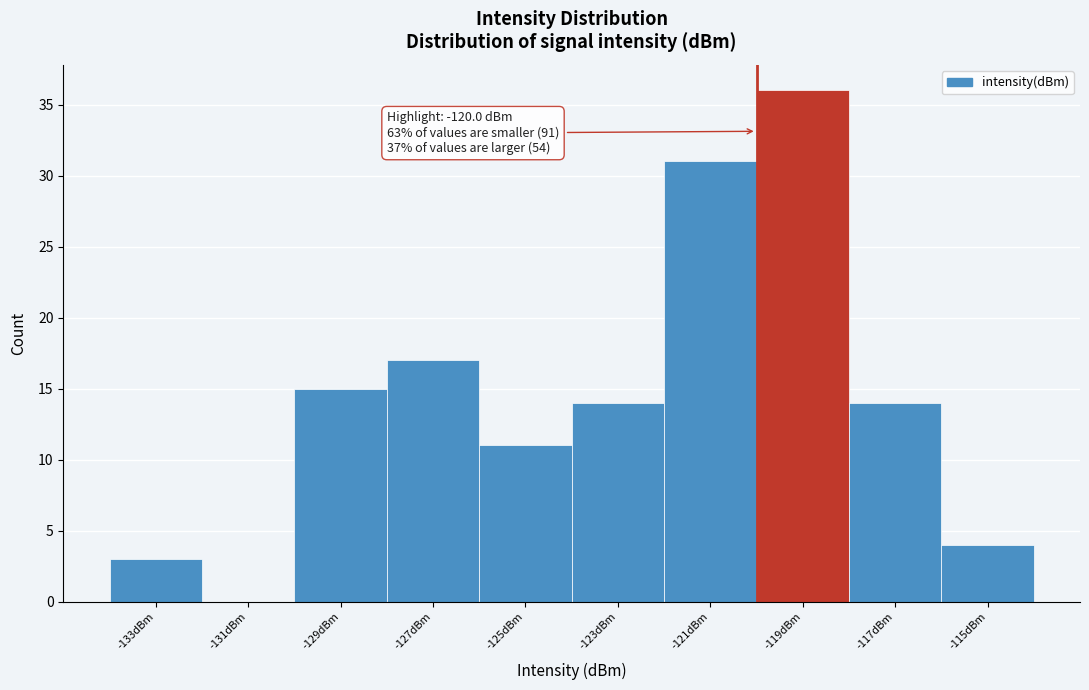

Over which range of the x-axis is the bar tallest?

-120 to -118